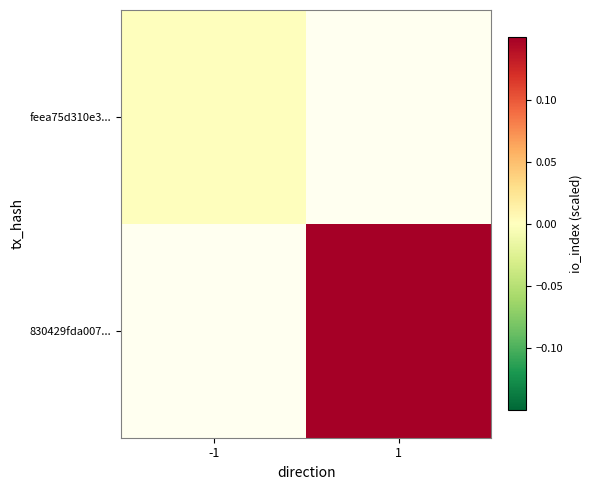

List the labels in order of 830429fda007... value, smallest first.

-1, 1